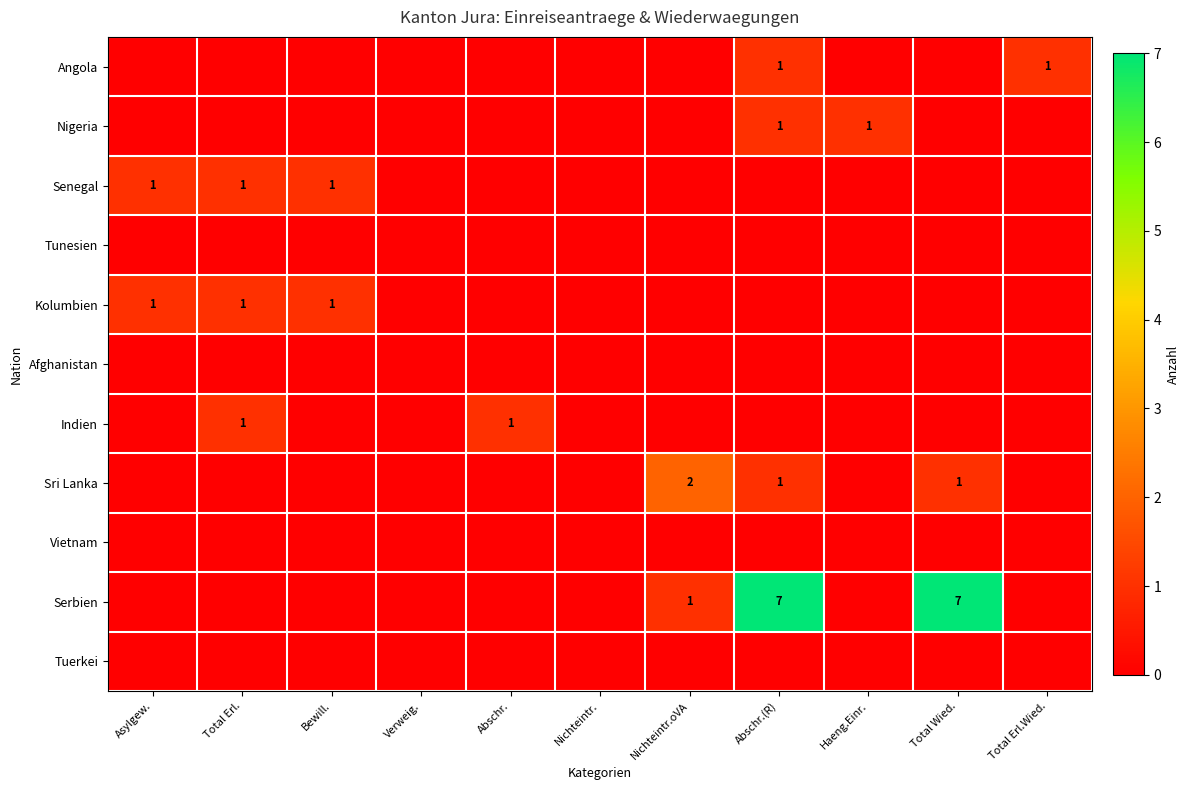

The value of Serbien at Asylgew. is 0. True or false?

True